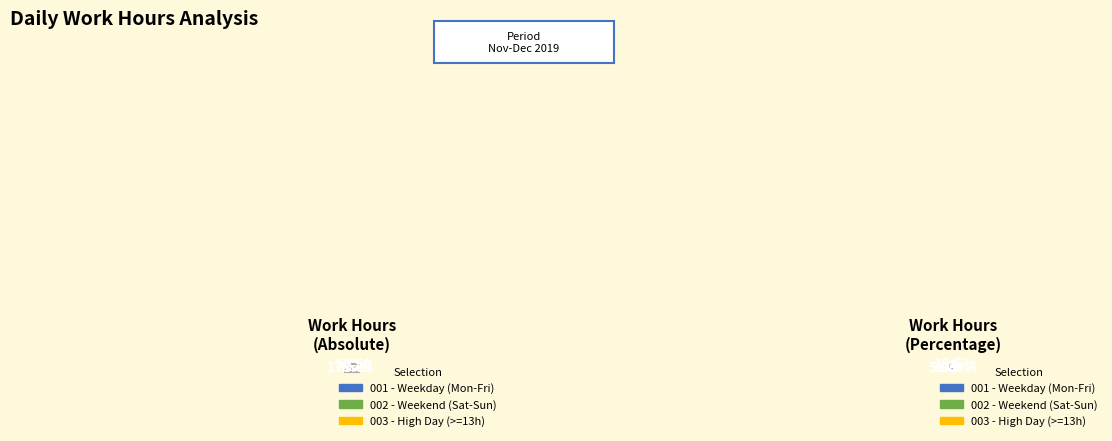

To the nearest percent, what is the average slice percentage?

4%